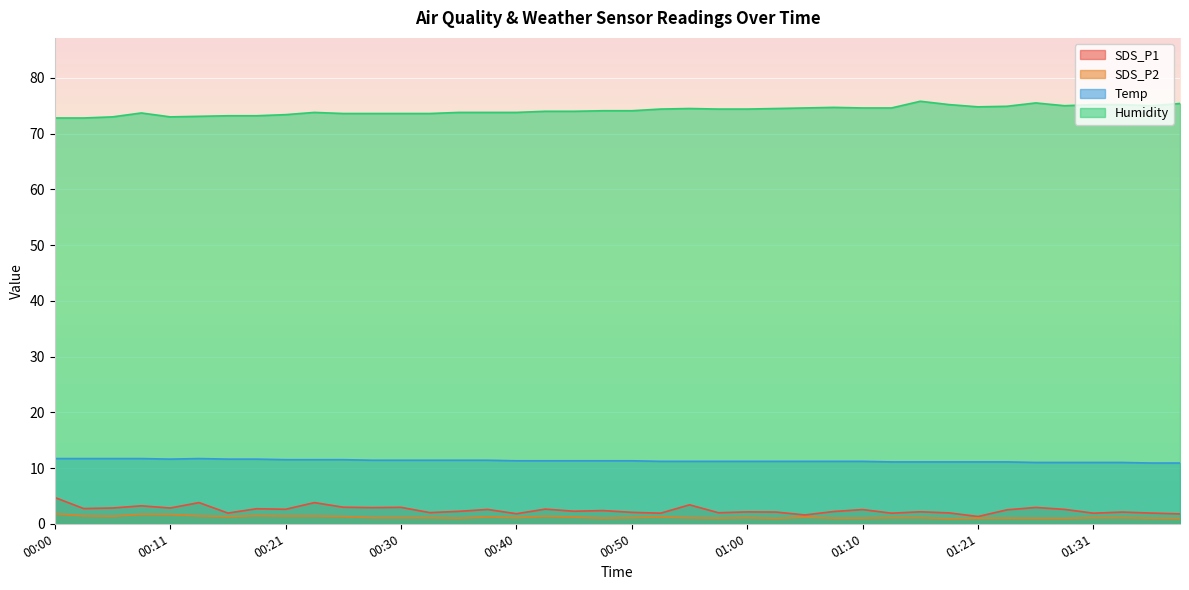

The Humidity series shows 75.0 at 01:29. True or false?

True